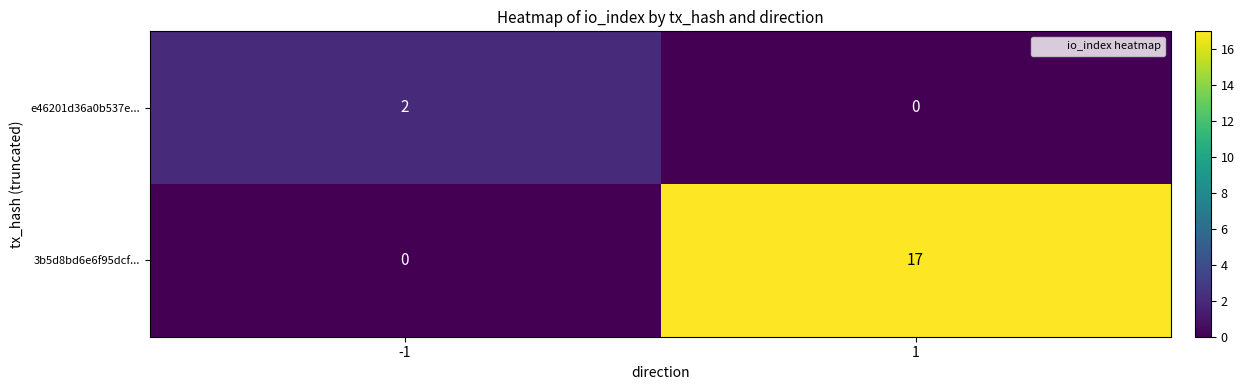

The value of e46201d36a0b537e... at -1 is 3. True or false?

False